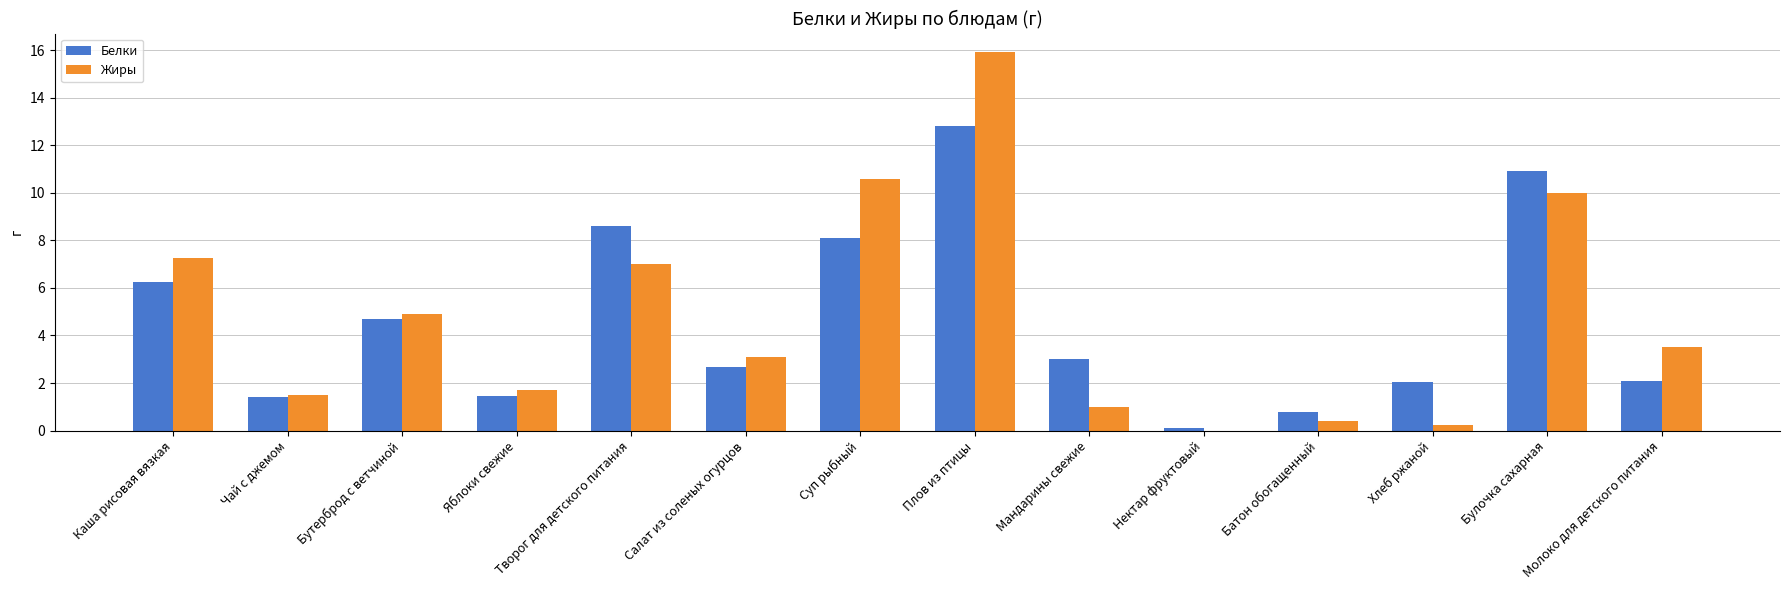

Between Суп рыбный and Нектар фруктовый, which series saw the biggest shift?

Жиры